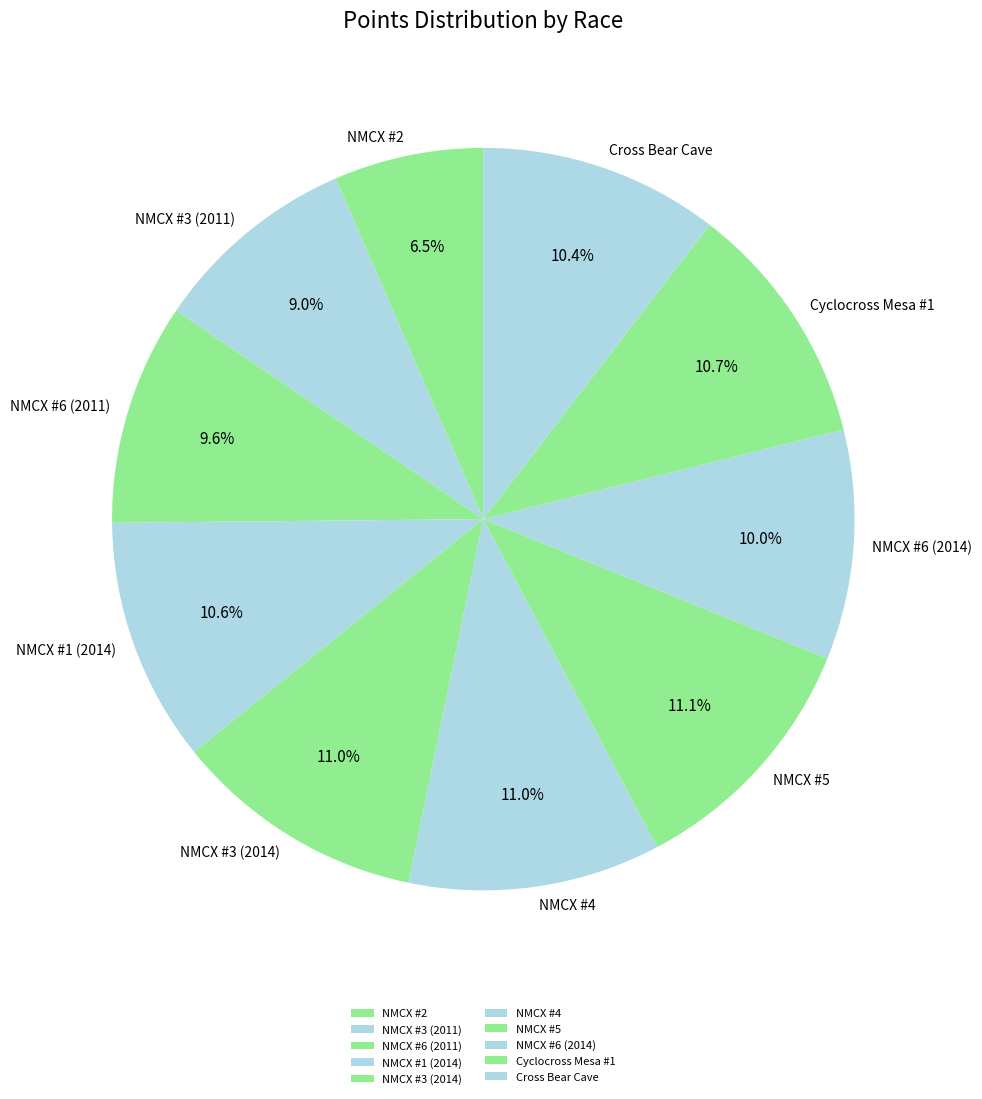

To the nearest percent, what percentage of the pie is Cyclocross Mesa #1?

11%